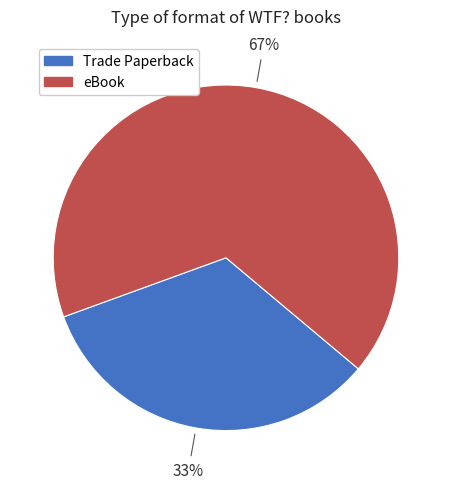

To the nearest percent, what is the combined percentage of Trade Paperback and eBook?

100%